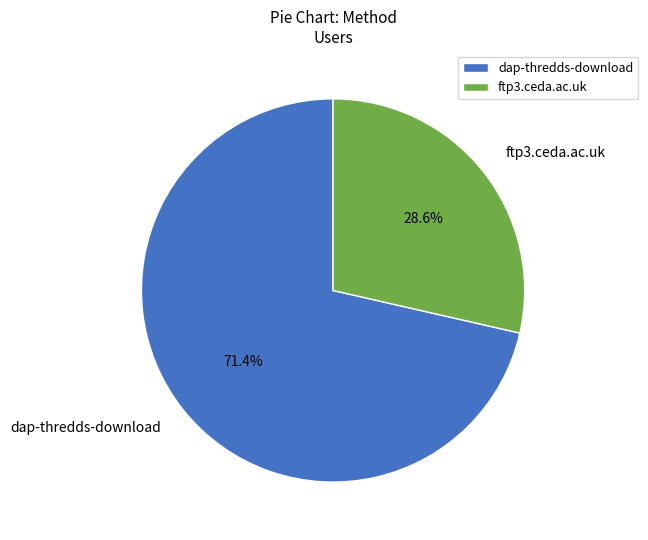

What is the ratio of the value at ftp3.ceda.ac.uk to the value at dap-thredds-download?

0.4